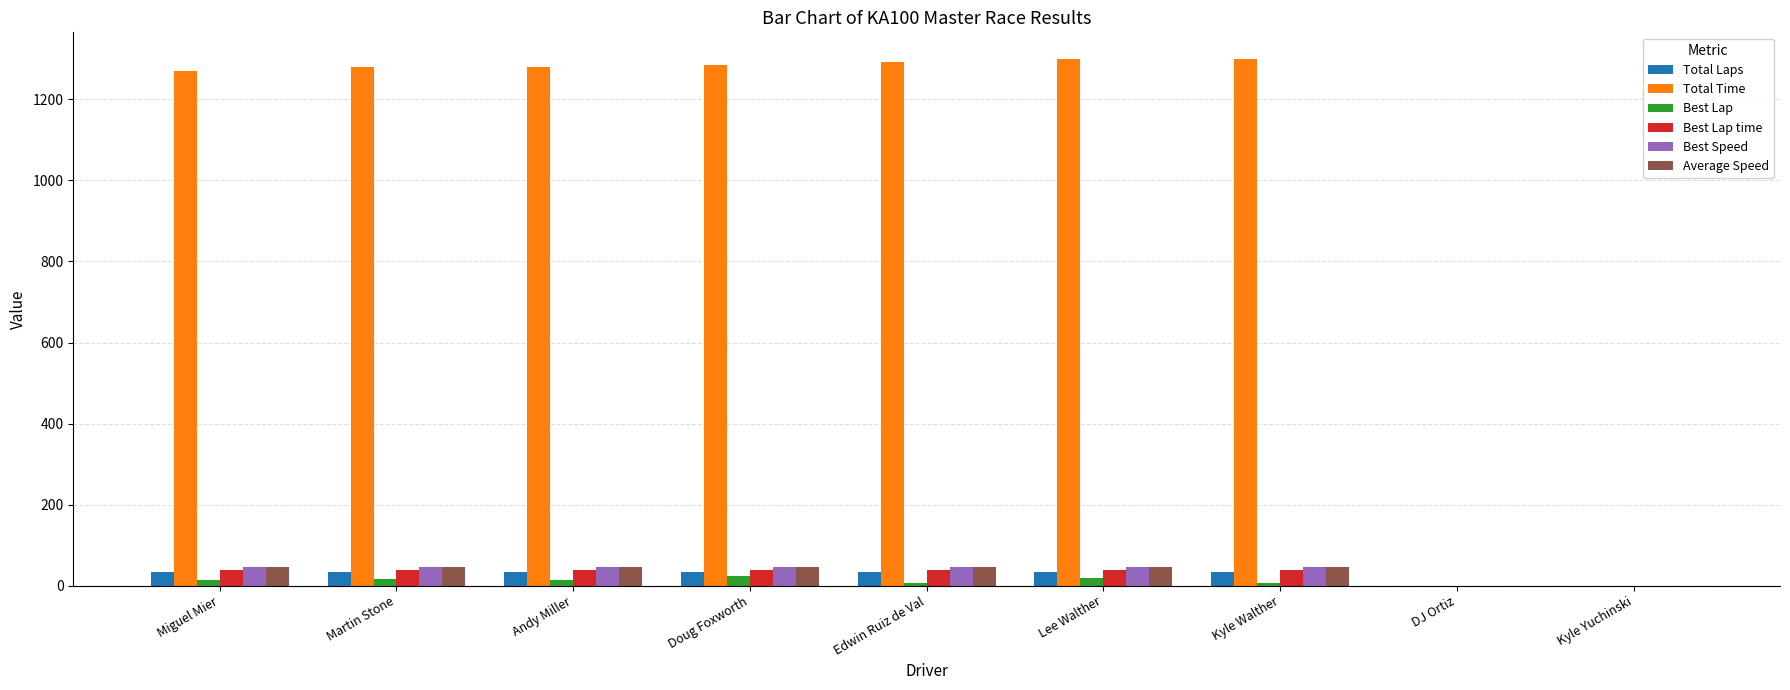

What are all the series names shown in the legend?

Total Laps, Total Time, Best Lap, Best Lap time, Best Speed, Average Speed